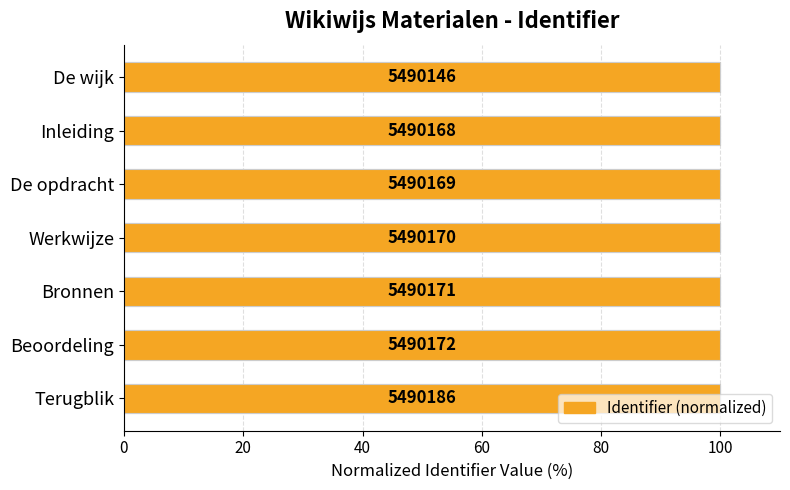

What is the minimum value shown in the chart?

100.0